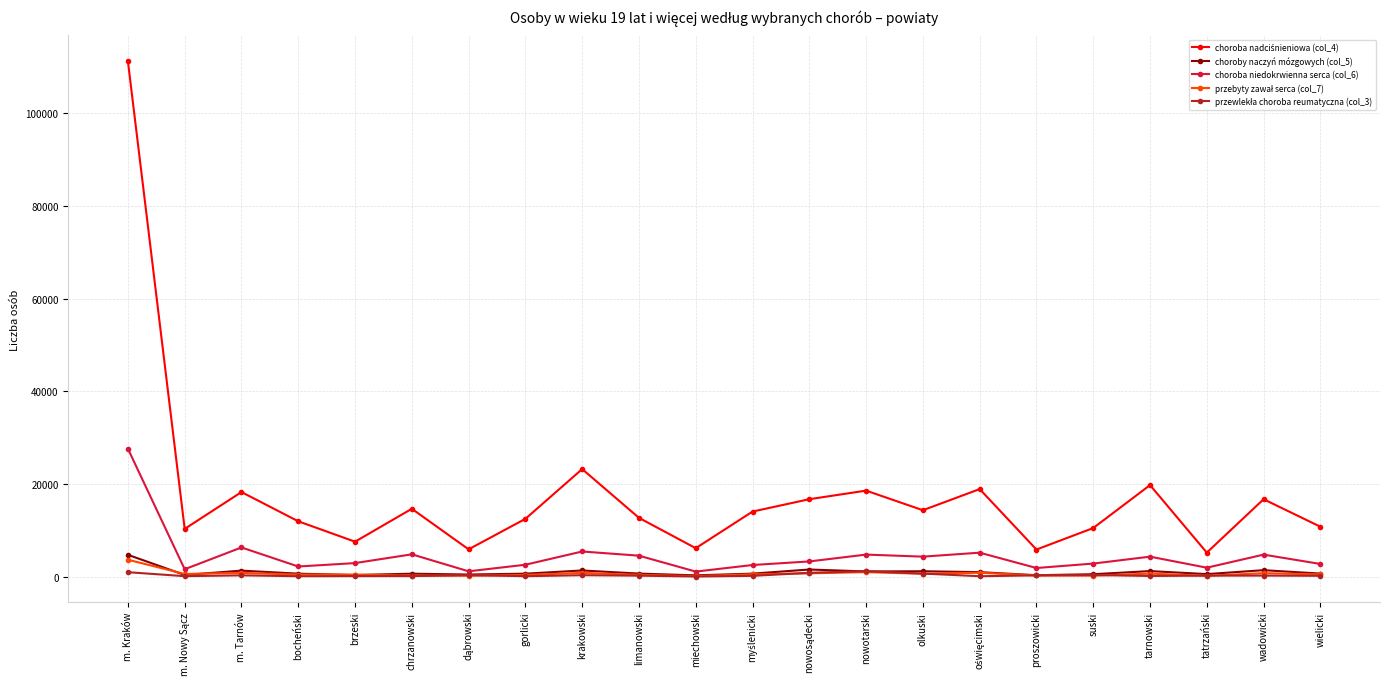

At which category does choroba niedokrwienna serca (col_6) reach its first local peak?

m. Tarnów